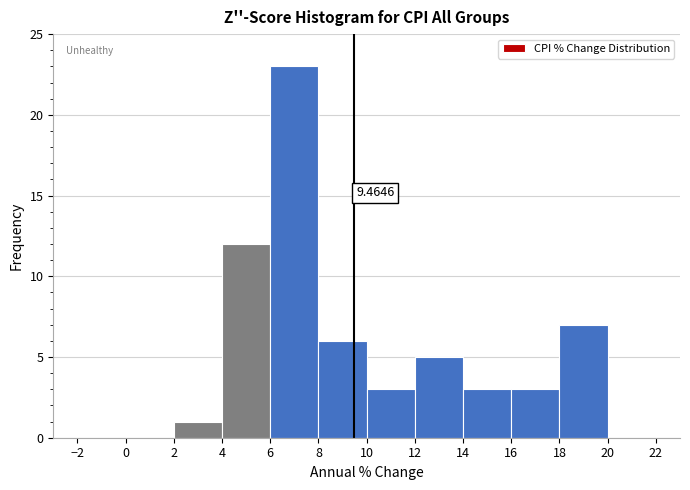

Which range on the x-axis has the tallest bar?

6 to 8